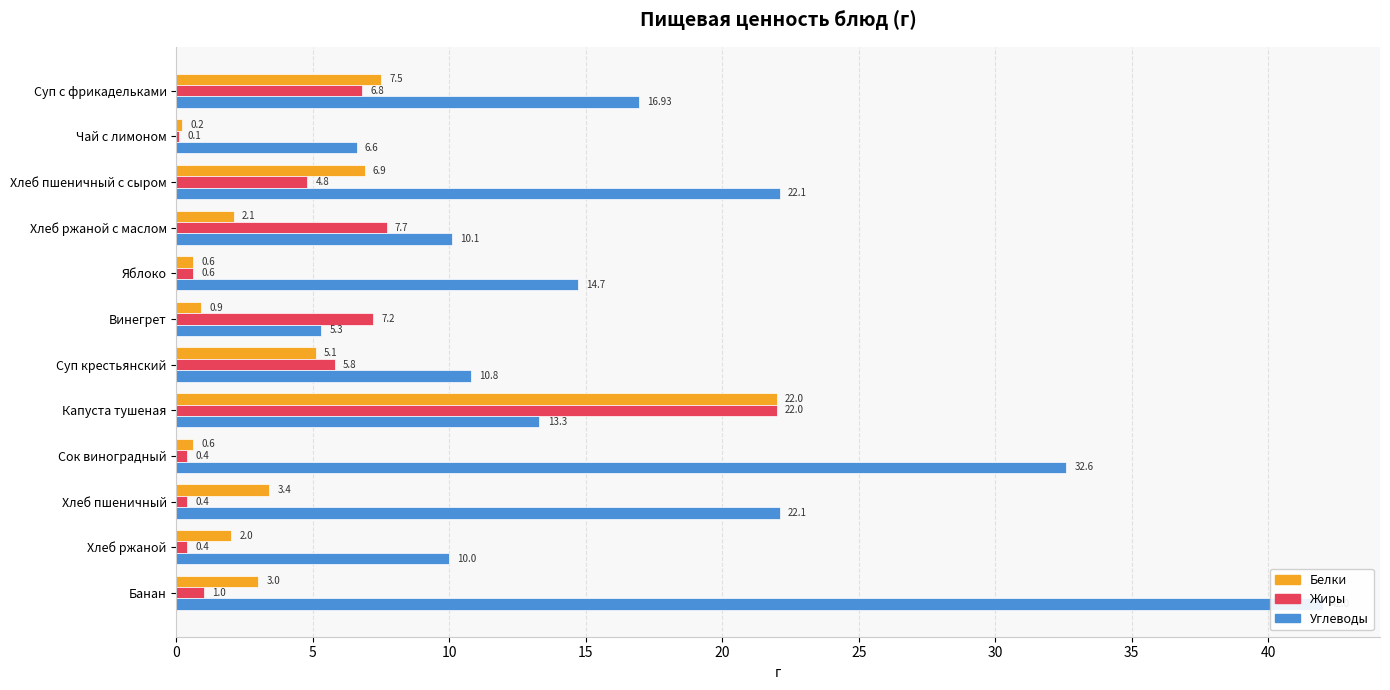

Between Хлеб ржаной с маслом and Винегрет, which is larger?

Хлеб ржаной с маслом